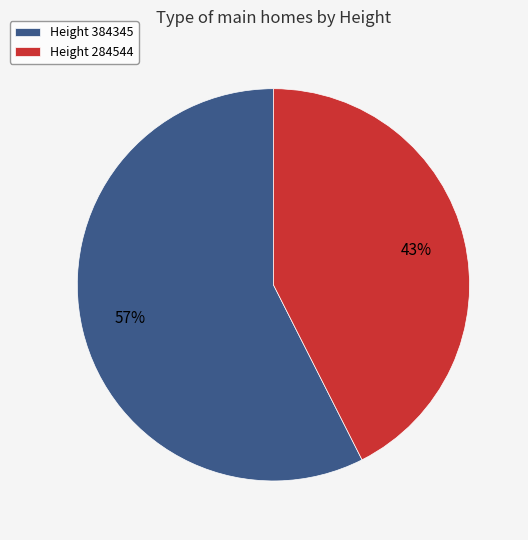

True or false: Height 384345 accounts for 57% of the total.

True